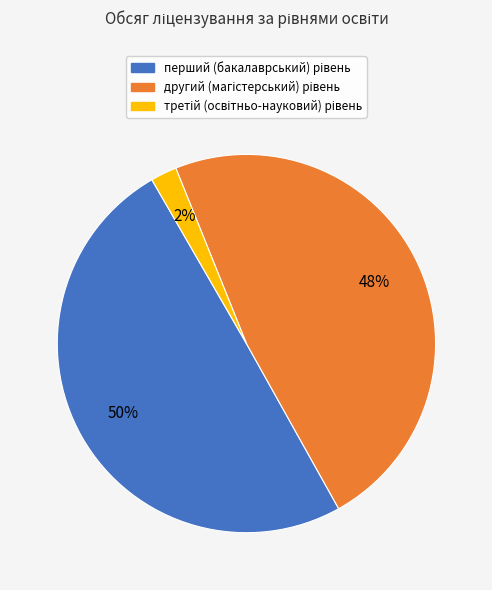

To the nearest percent, what is the difference between the largest and smallest slice percentages?

48%